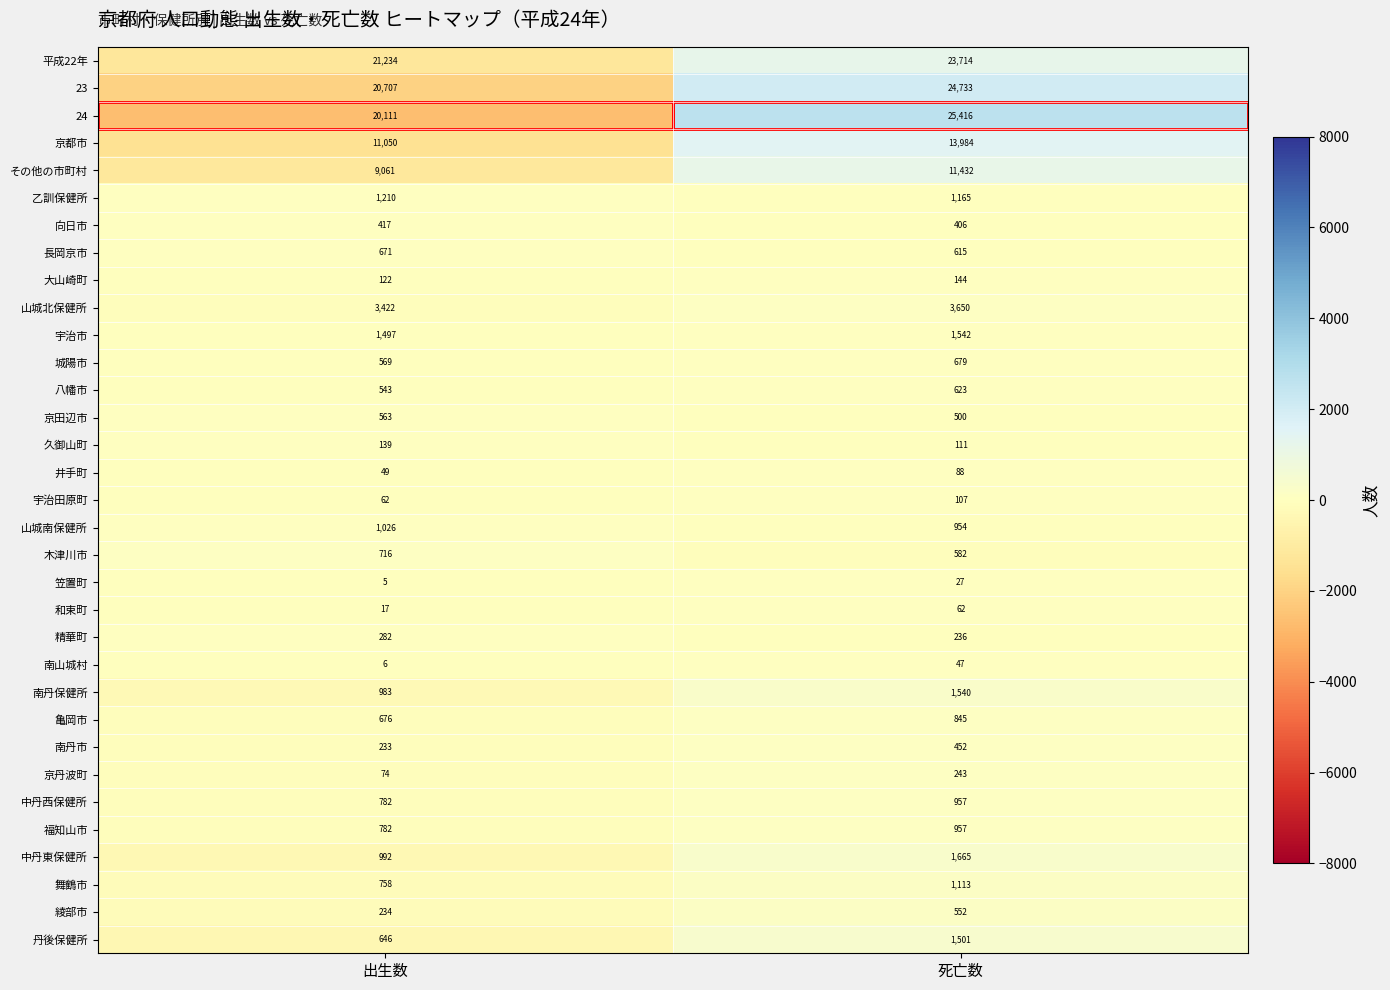

Is it true that 宇治田原町 equals 51 at 死亡数?

False